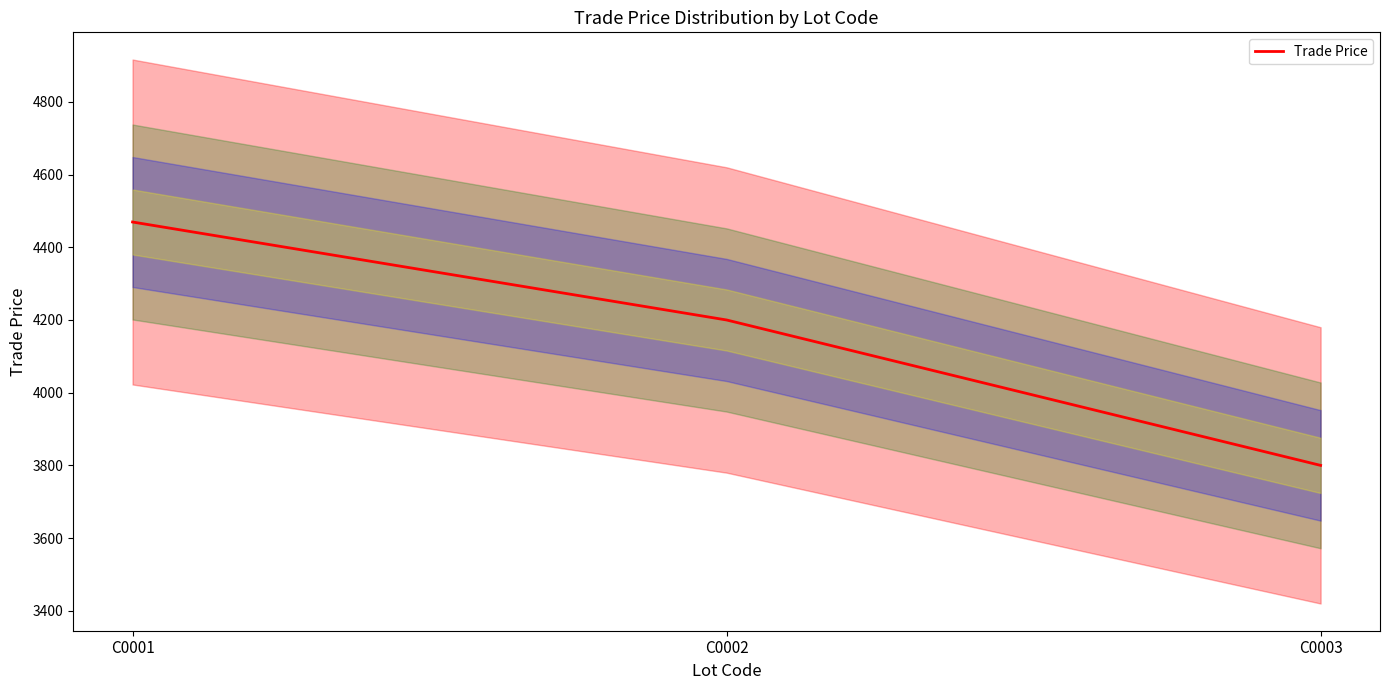

Is it true that the value at C0001 is 4469.5?

True